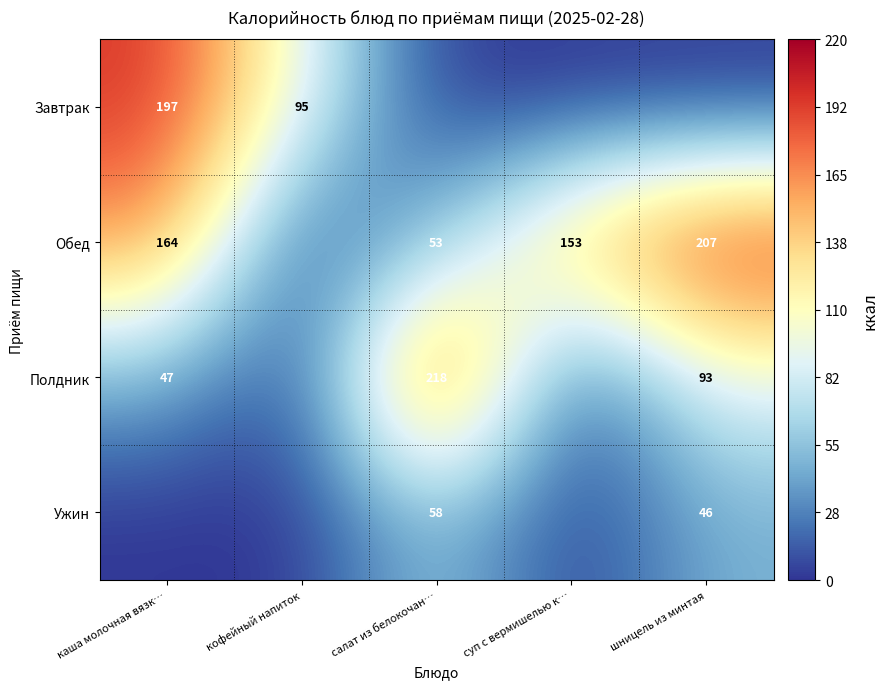

The value of Обед at шницель из минтая is 207. True or false?

True